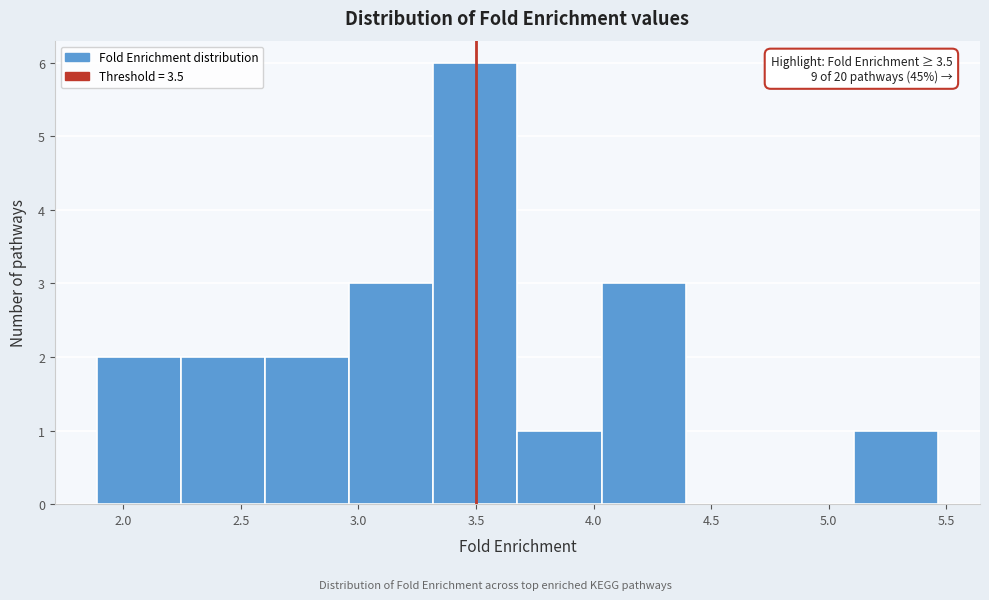

Over which range of the x-axis is the bar tallest?

3.30 to 3.70